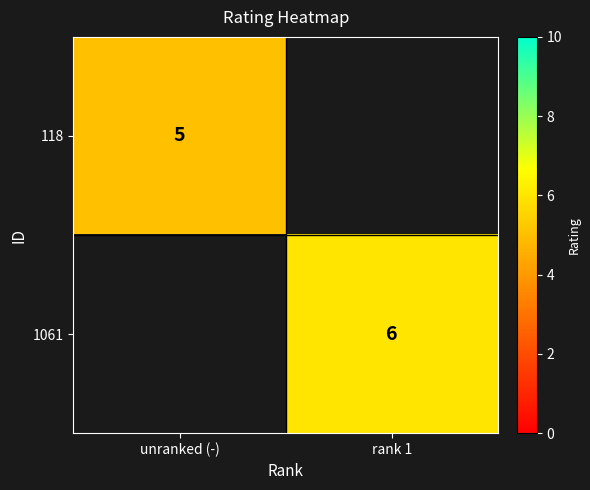

The value of 1061 at rank 1 is 9. True or false?

False